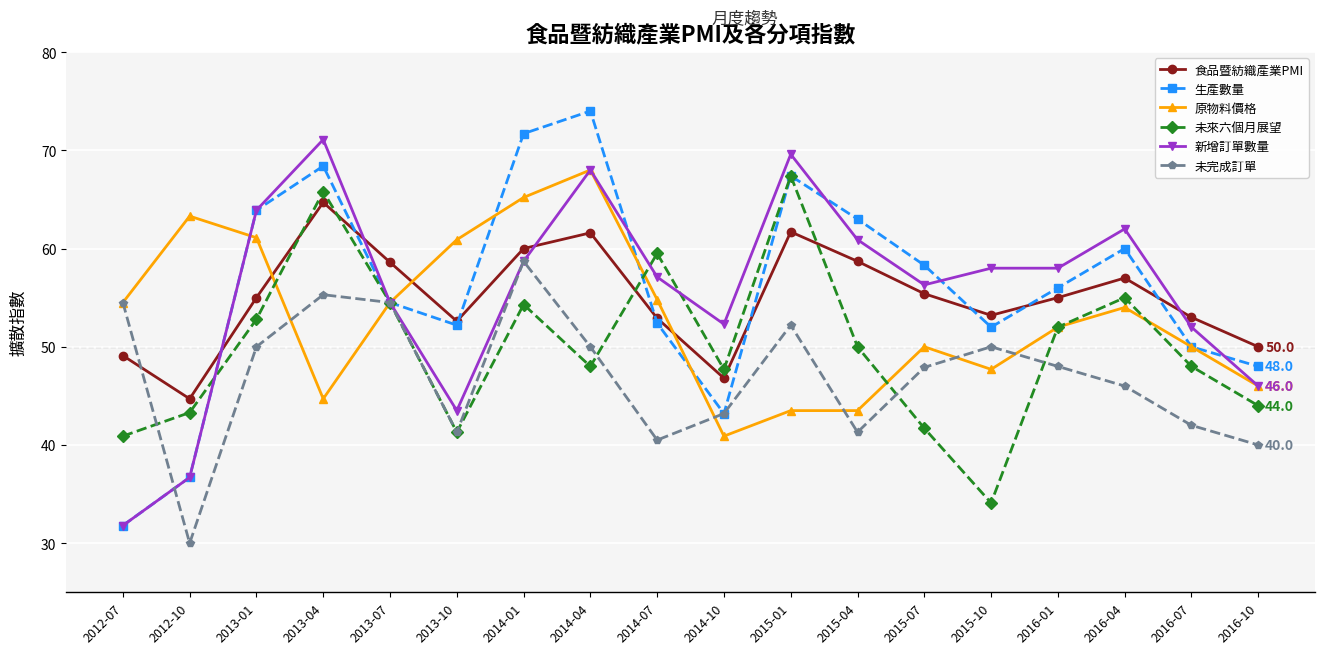

Which category has the lowest value across all series?

2012-10